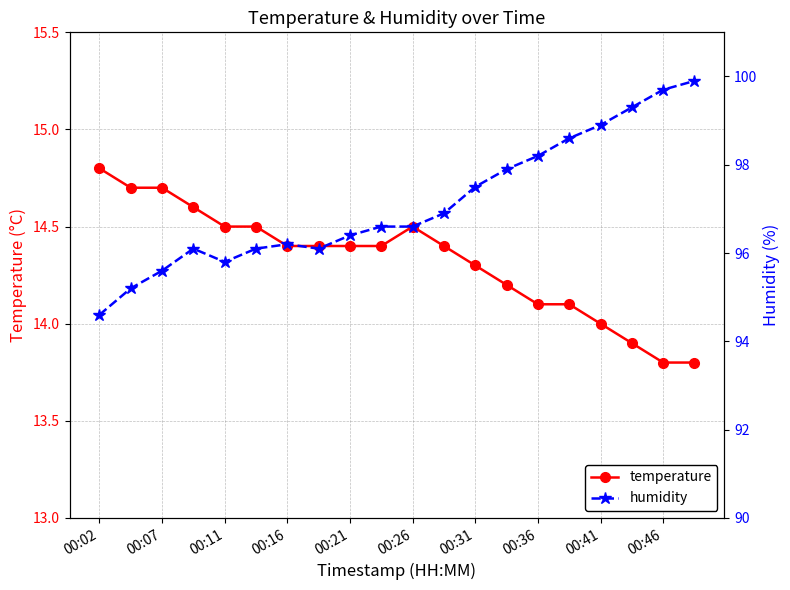

Does the chart display data point markers on the line(s)?

Yes